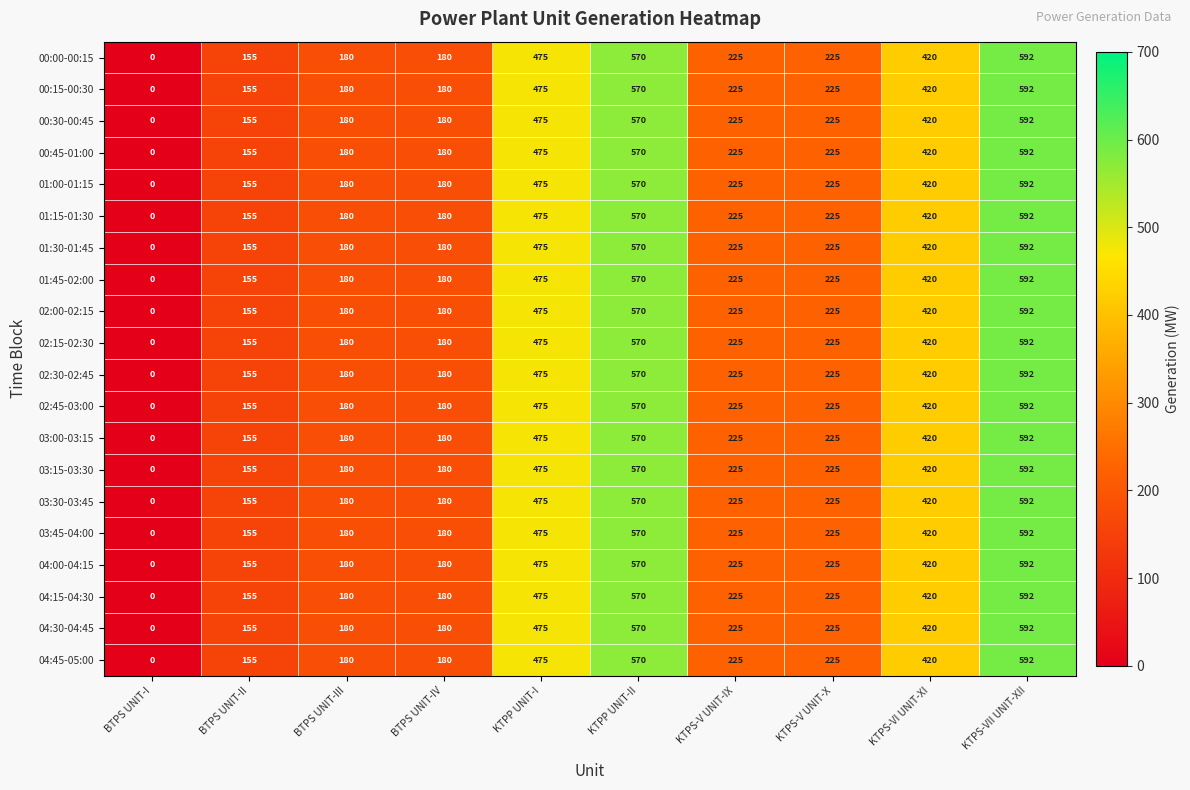

What is the total value across all series at BTPS UNIT-IV?

3600